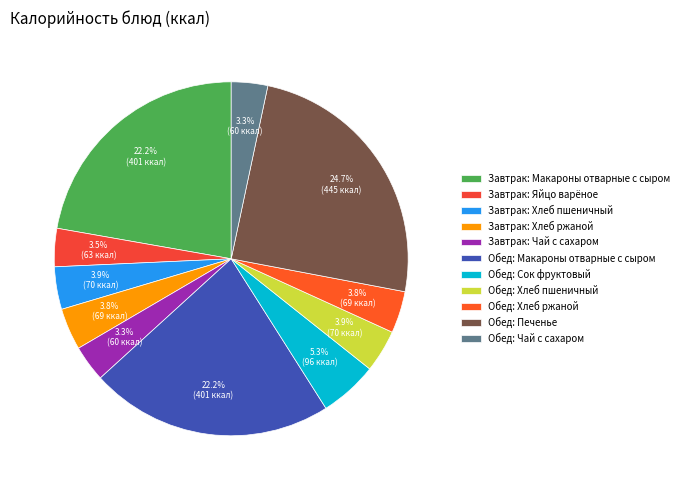

Combined, what portion of the pie is Обед: Хлеб пшеничный and Обед: Макароны отварные с сыром?

26.1%